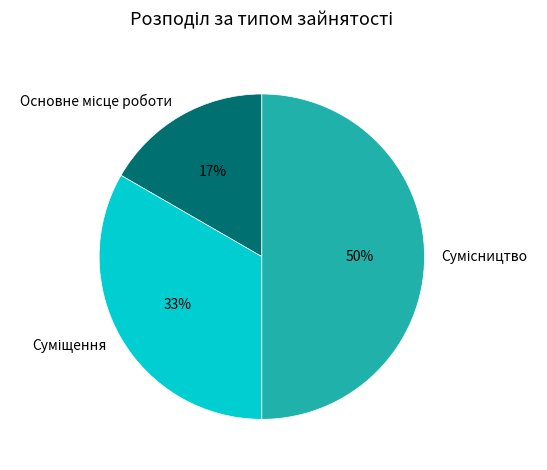

To the nearest percent, what is the difference between the largest and smallest slice percentages?

33%